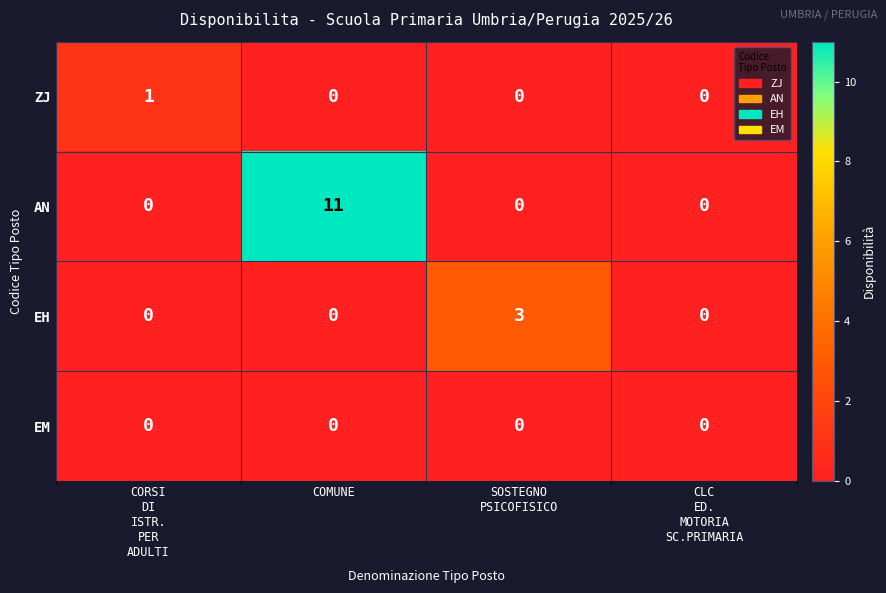

Which category has the highest value across all series?

COMUNE